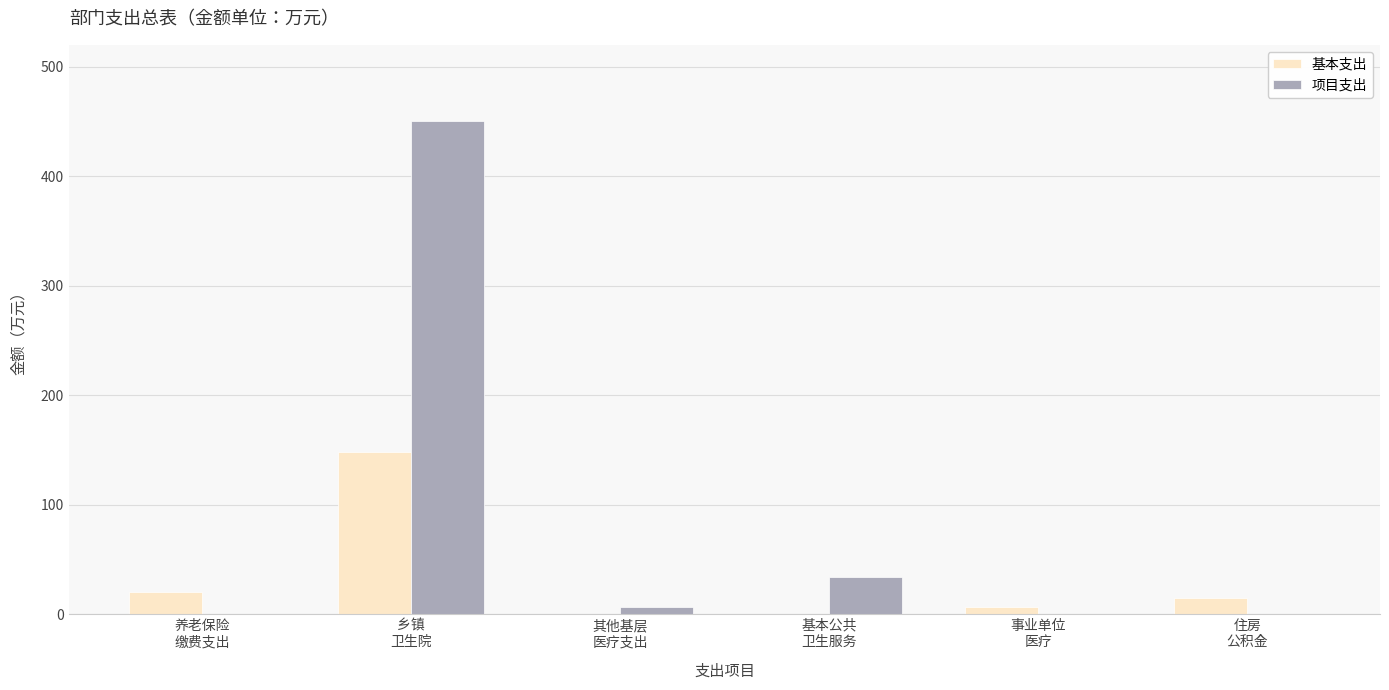

Where does the 基本支出 series first go above 15?

养老保险
缴费支出